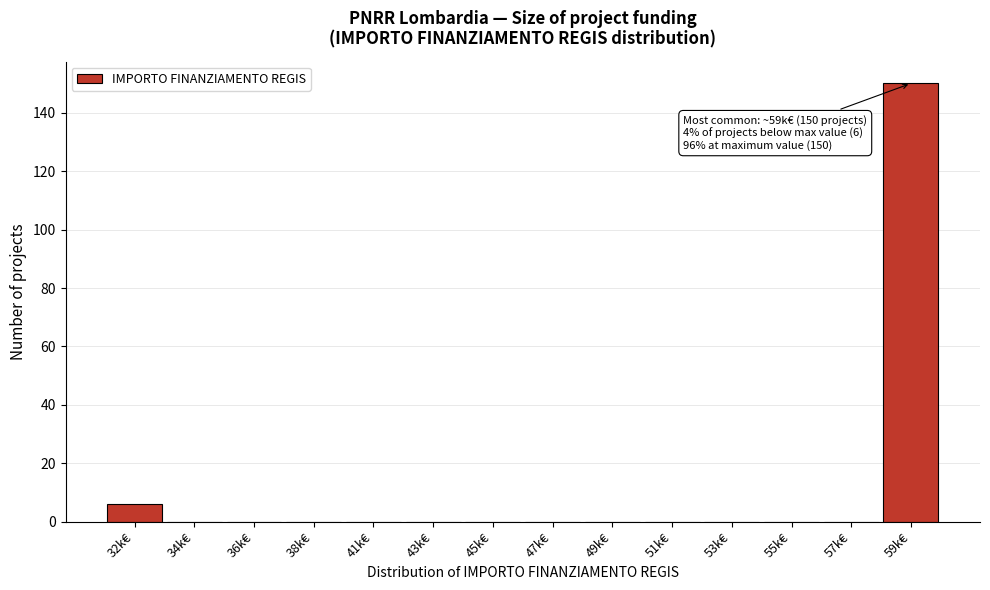

Reading left to right, extract all data points from this chart.

32k€=6	34k€=0	36k€=0	38k€=0	41k€=0	43k€=0	45k€=0	47k€=0	49k€=0	51k€=0	53k€=0	55k€=0	57k€=0	59k€=150